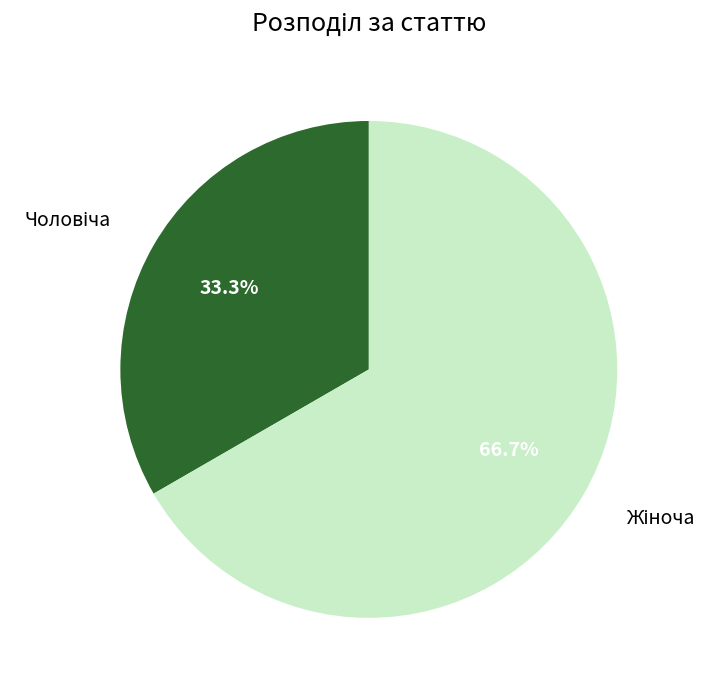

Is there a majority slice in this chart?

Yes